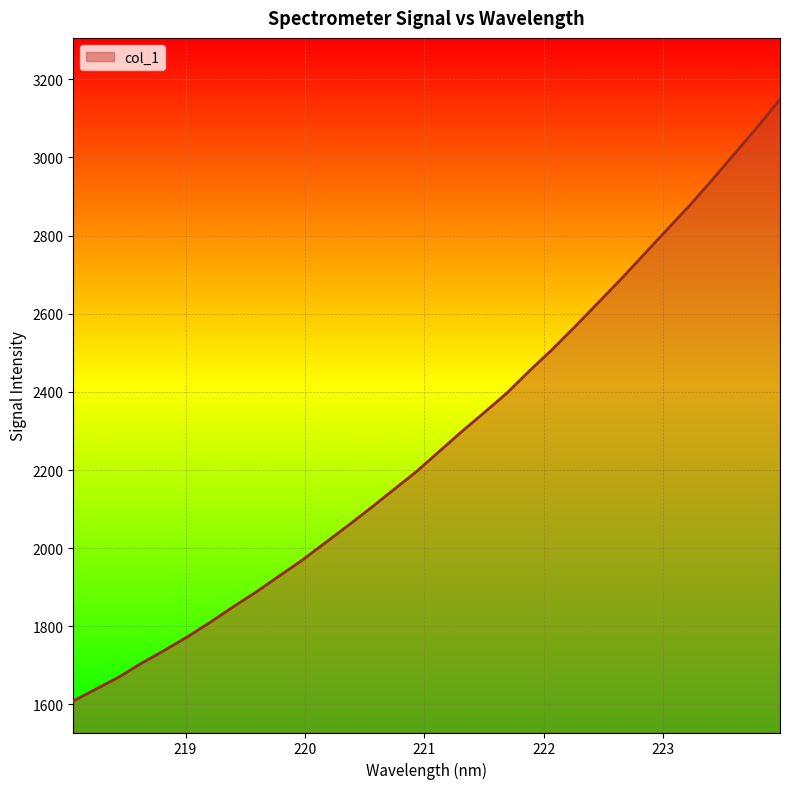

What is the smallest value displayed?

1608.6